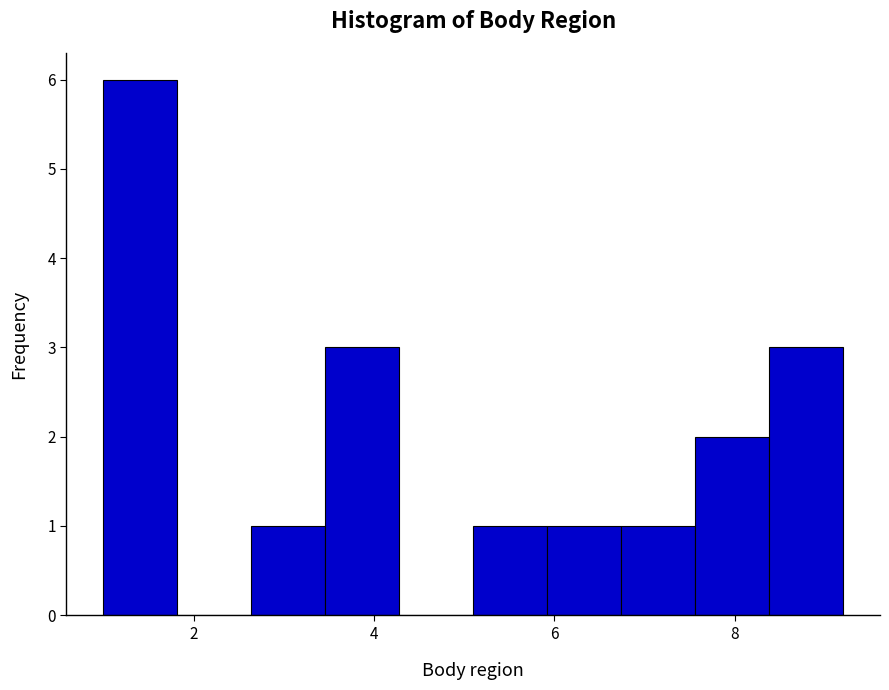

Reading left to right, transcribe this chart: for each bar, give the range it covers on the x-axis and its height. Neither the bar edges nor the heights are printed on the chart, so give them approximately, as read against the axes.

1.00 to 1.82: 6
1.82 to 2.64: 0
2.64 to 3.46: 1
3.46 to 4.28: 3
4.28 to 5.10: 0
5.10 to 5.92: 1
5.92 to 6.74: 1
6.74 to 7.56: 1
7.56 to 8.38: 2
8.38 to 9.20: 3